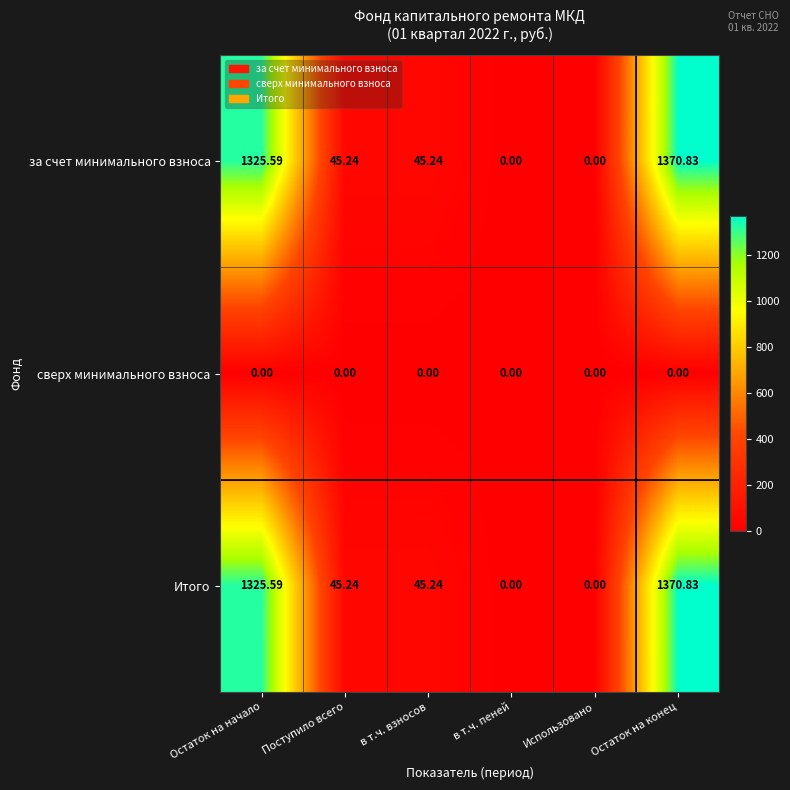

Is the value of сверх минимального взноса at Использовано greater than the value of за счет минимального взноса at Остаток на начало?

No